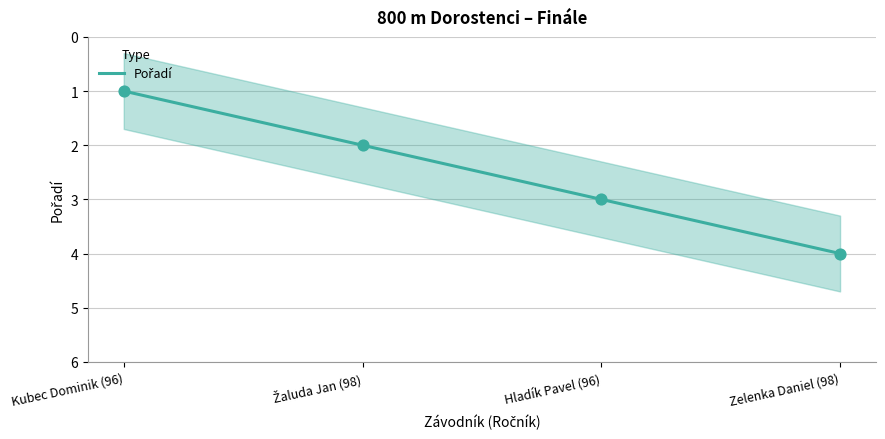

Approximately how many times larger is the value at Žaluda Jan (98) compared to Hladík Pavel (96)?

0.7